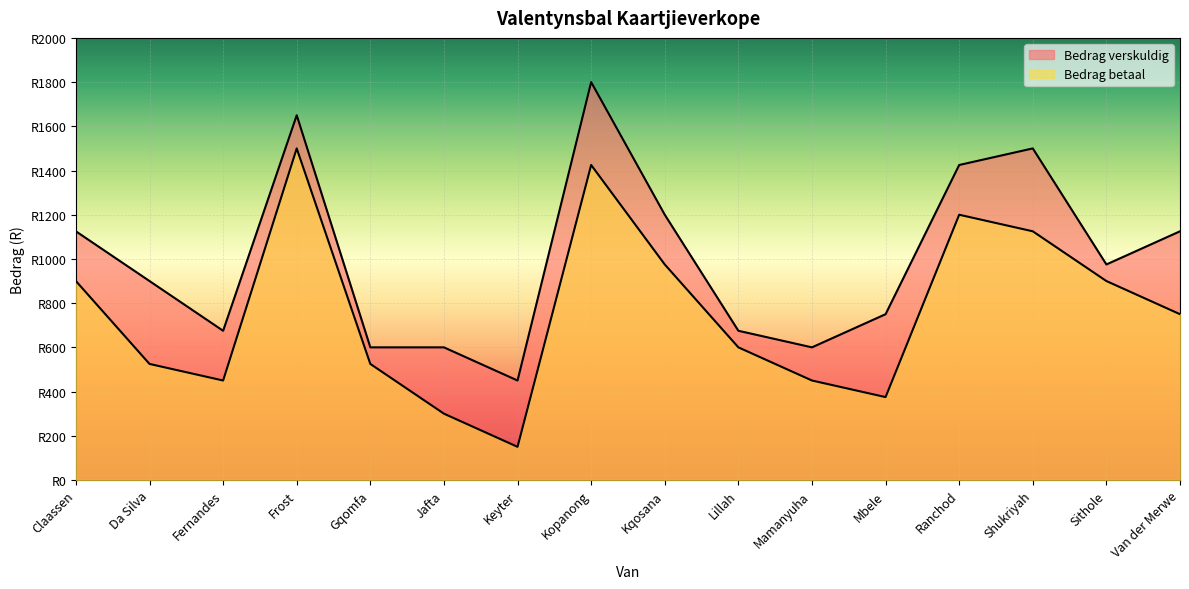

True or false: Bedrag betaal has a value of 1701 at Shukriyah.

False